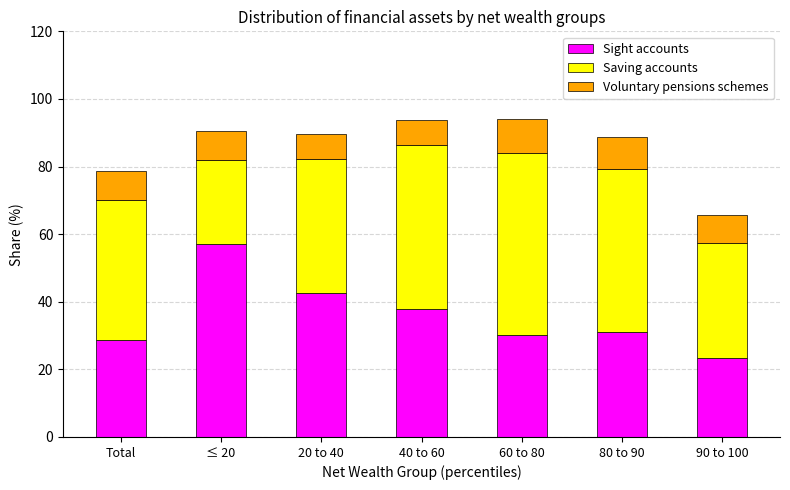

What is the sum of all Sight accounts values?

251.1